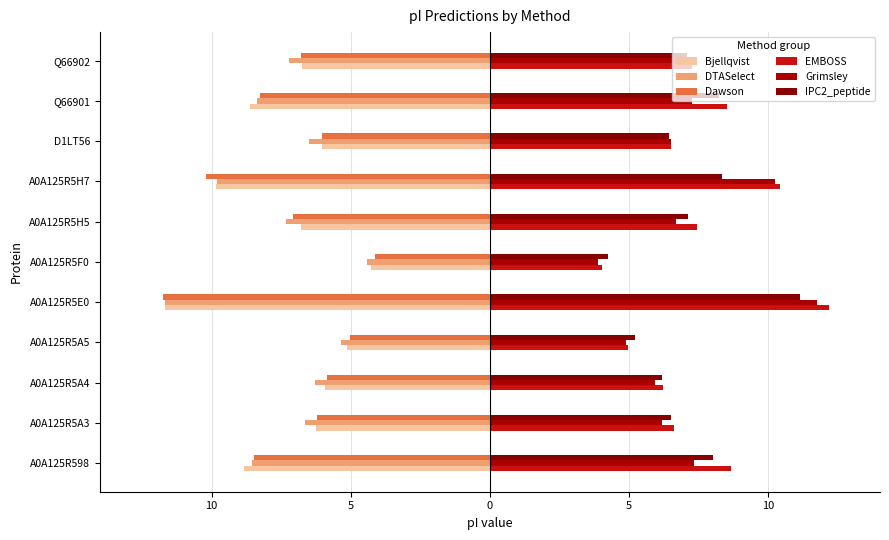

How many bars are there in total?

66